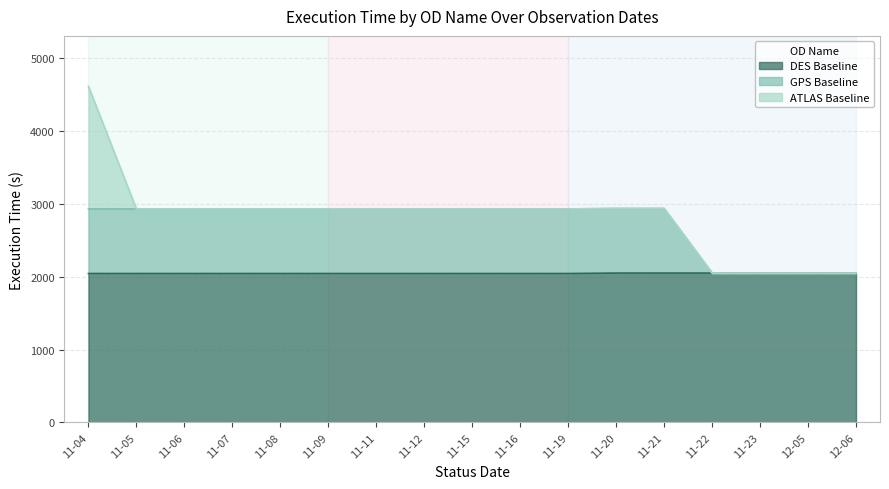

What is the maximum value for DES Baseline?

2051